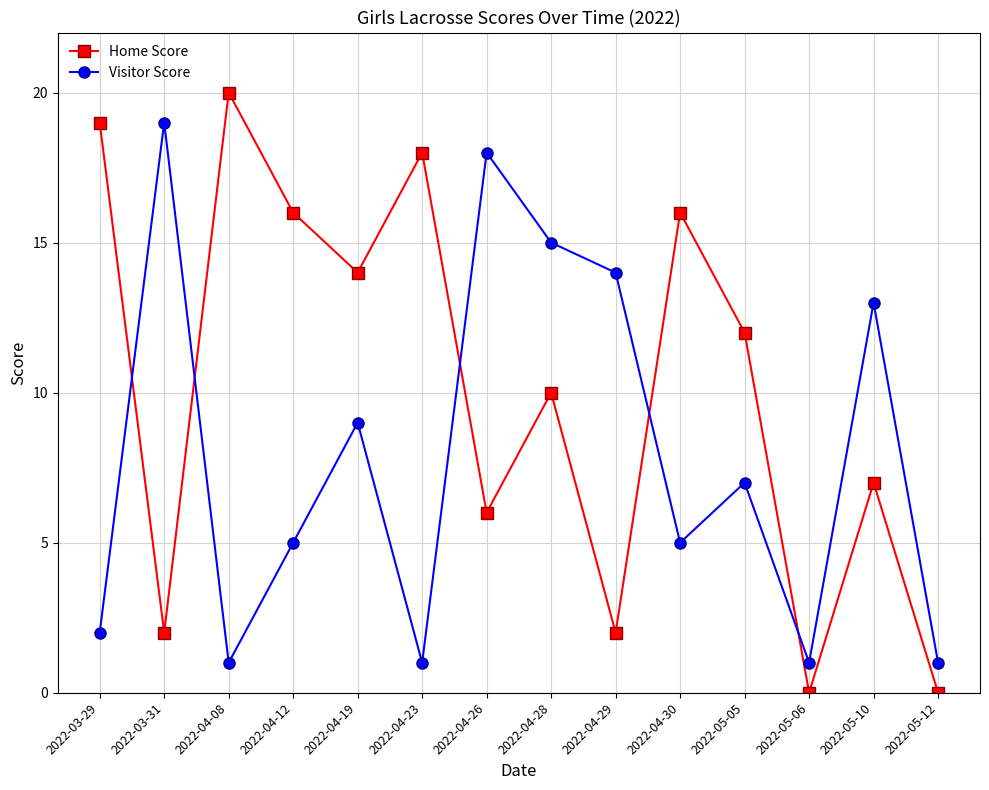

Rank the series by their average value, from highest to lowest.

Home Score, Visitor Score